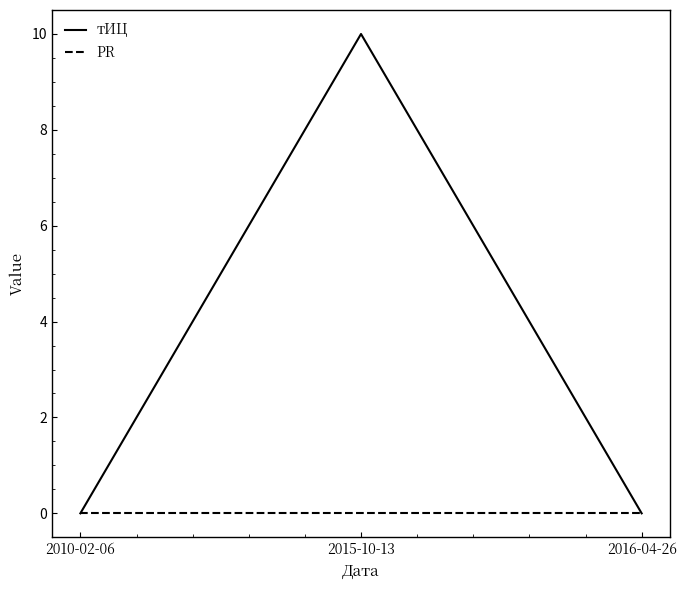

Reading left to right, transcribe all the data shown in this chart.

тИЦ: 0	10	0
PR: 0	0	0